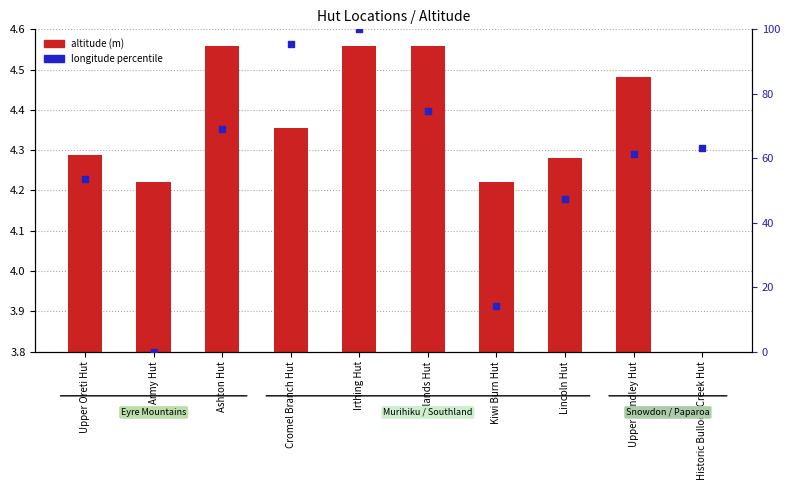

At which category is the sum across all series the highest?

Irthing Hut